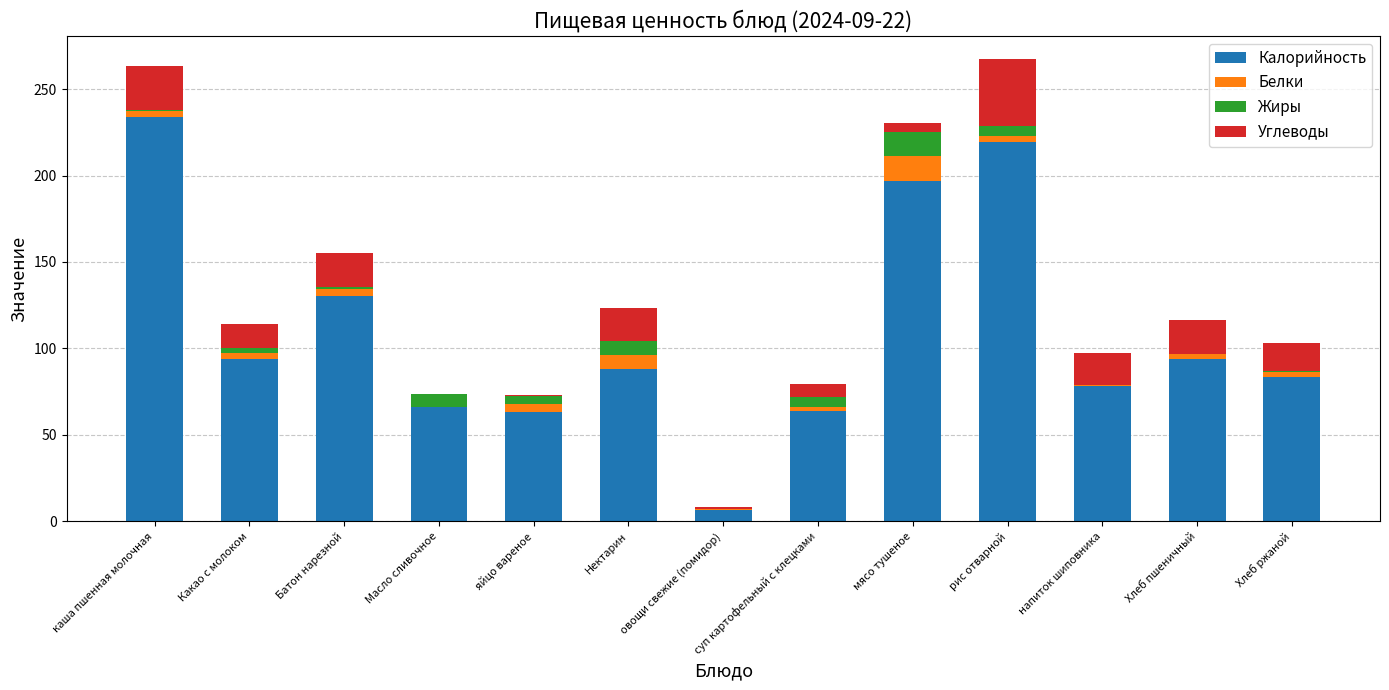

At which label does Калорийность reach its peak?

каша пшенная молочная